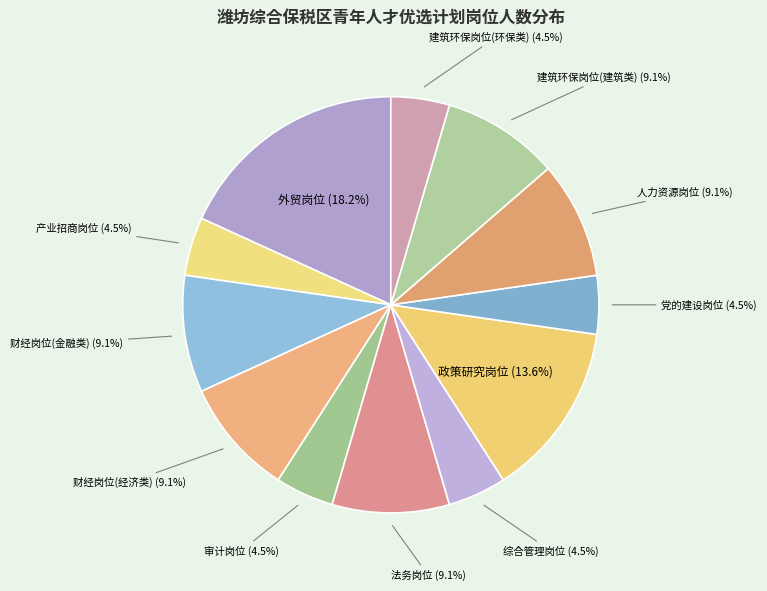

To the nearest percent, what is the difference between the largest and smallest slice percentages?

14%